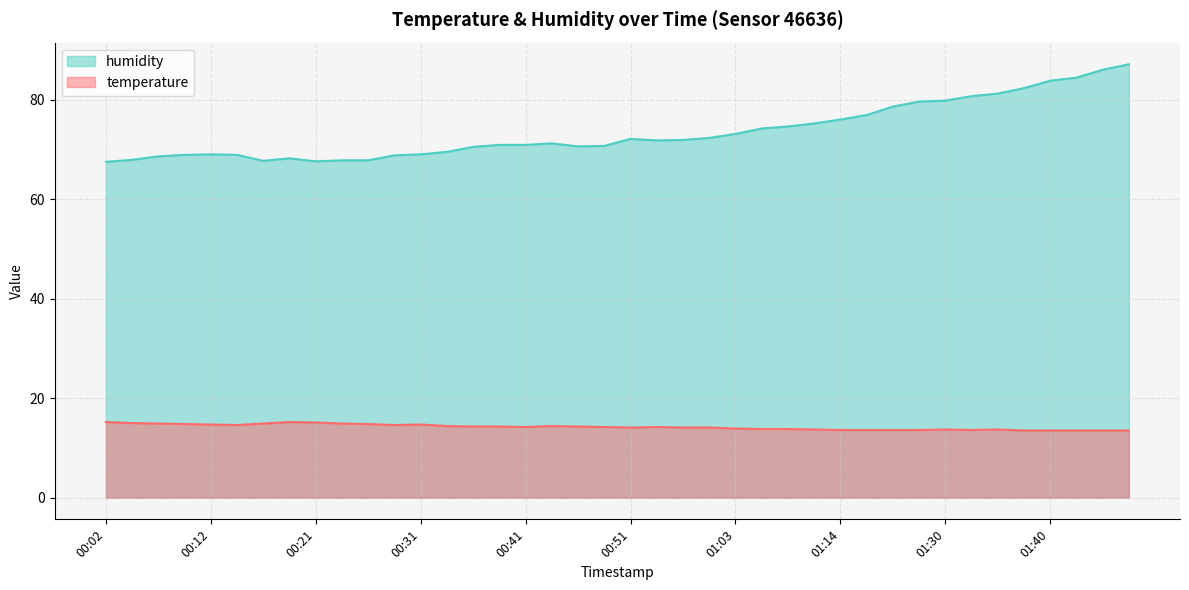

Reading right to left, extract all data points from this chart.

temperature: 13.5	13.5	13.5	13.5	13.5	13.7	13.6	13.7	13.6	13.6	13.6	13.6	13.7	13.8	13.8	13.9	14.1	14.1	14.2	14.1	14.2	14.3	14.4	14.2	14.3	14.3	14.4	14.7	14.6	14.8	14.9	15.1	15.2	14.9	14.6	14.7	14.8	14.9	15.0	15.2
humidity: 87.1	86.0	84.4	83.8	82.3	81.2	80.7	79.8	79.6	78.6	76.9	76.0	75.2	74.6	74.2	73.1	72.3	71.9	71.8	72.1	70.7	70.6	71.2	70.9	70.9	70.5	69.5	69.0	68.8	67.8	67.8	67.6	68.2	67.7	68.9	69.0	68.9	68.6	67.9	67.5